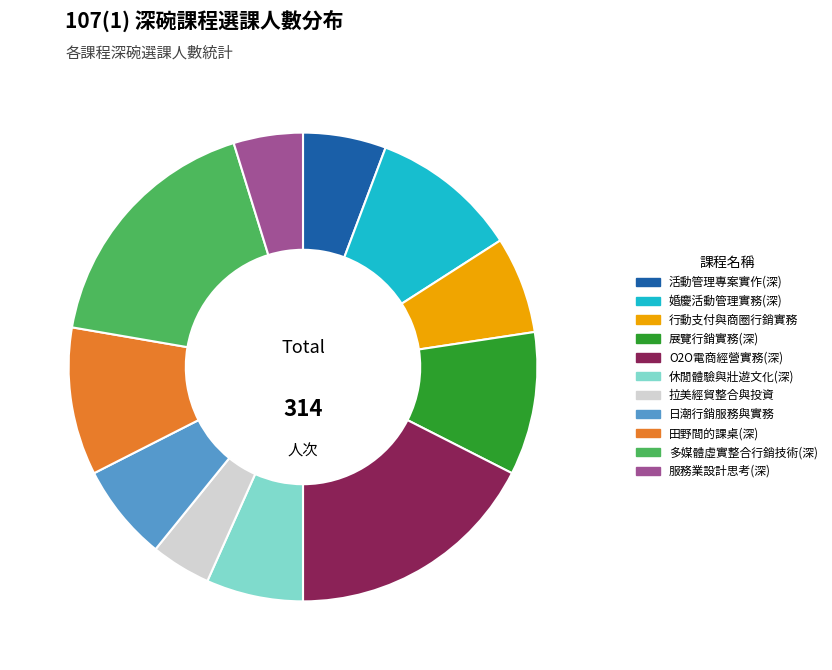

What is the ratio of the value at 展覽行銷實務(深) to the value at 日潮行銷服務與實務?

1.5